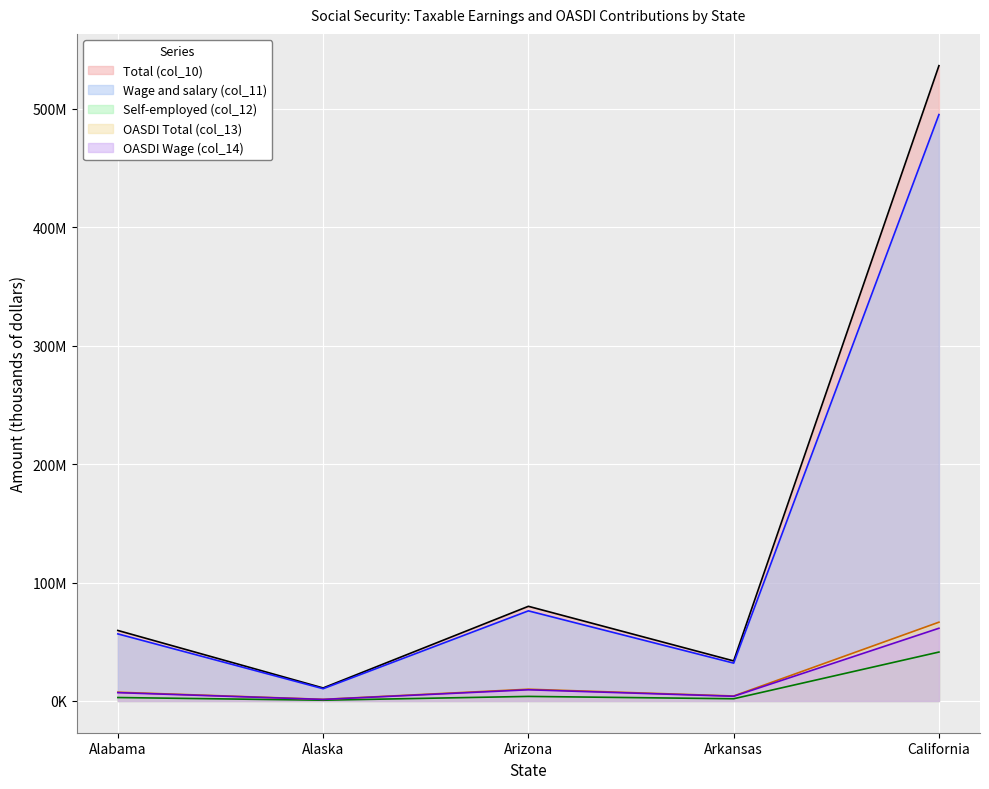

Does the chart display data point markers on the line(s)?

No